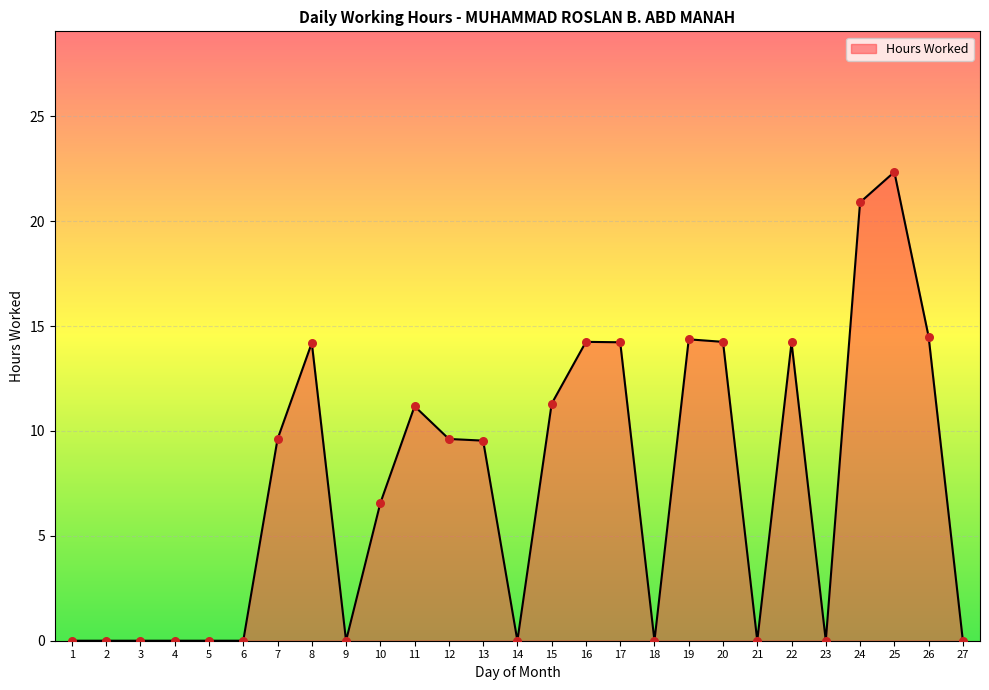

What is the change in value from 3 to 22?

+14.2